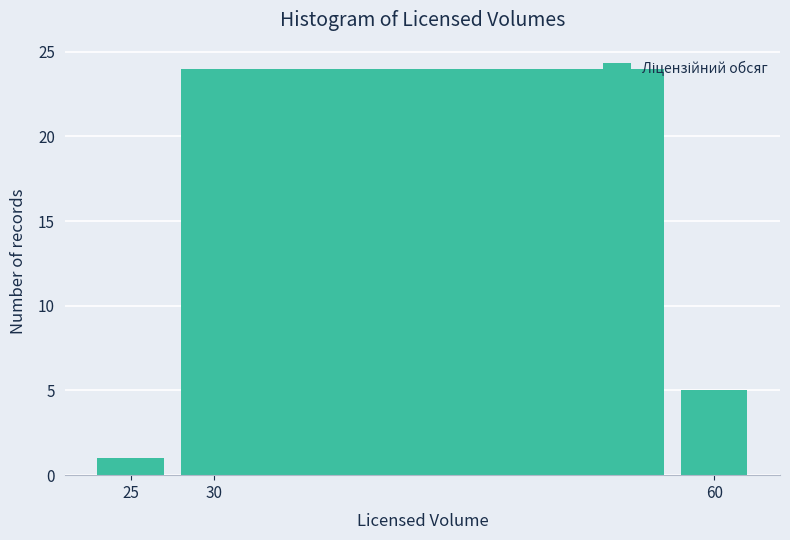

How tall is the bar that spans 27.5 to 57.5 on the x-axis? The values are not printed on the chart, so give them approximately, as read against the axis.

24